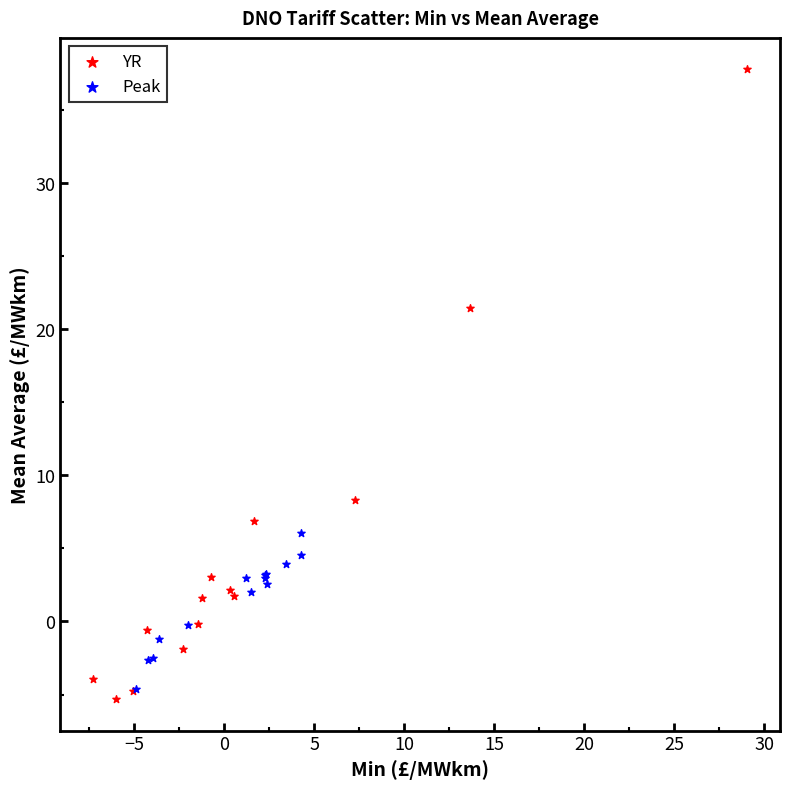

Which series contains the highest Y value?

YR